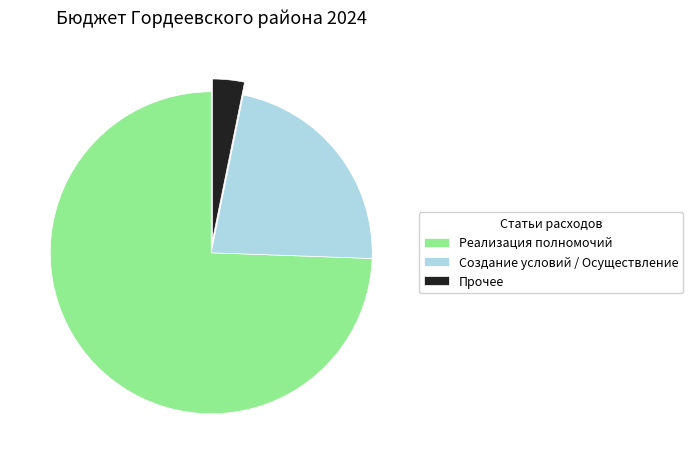

The Реализация полномочий slice represents 60% of the pie. True or false?

False